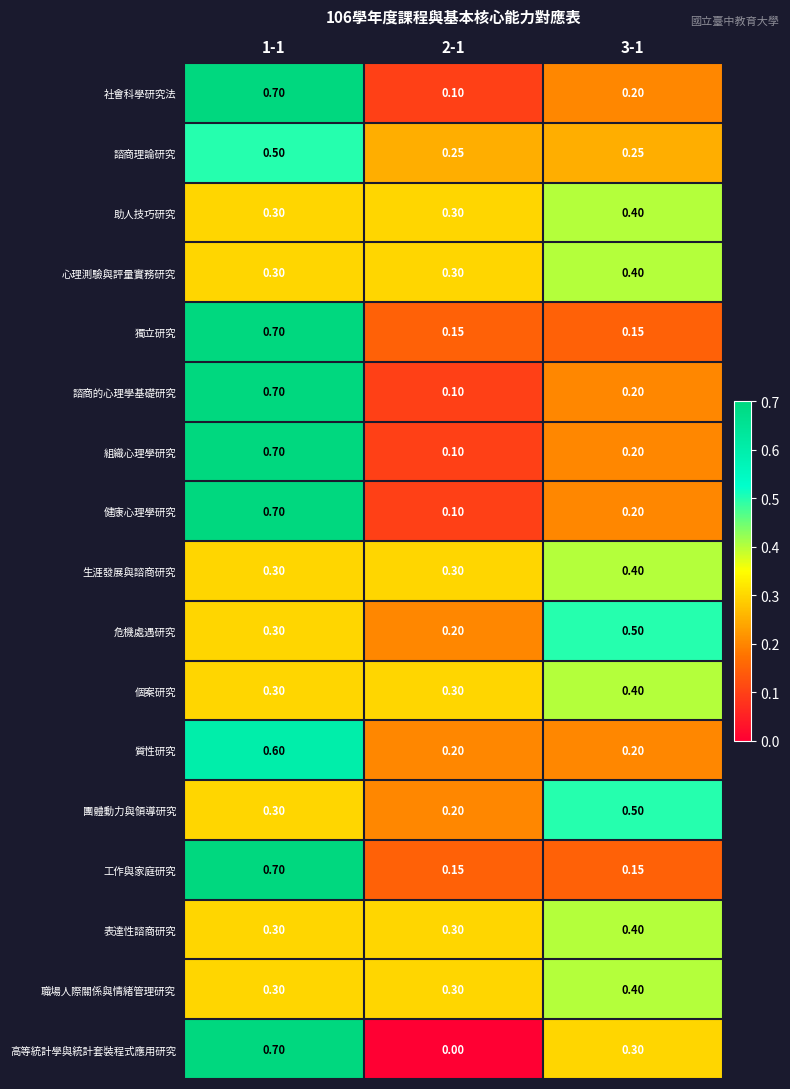

At which category does the chart reach its minimum across all series?

2-1